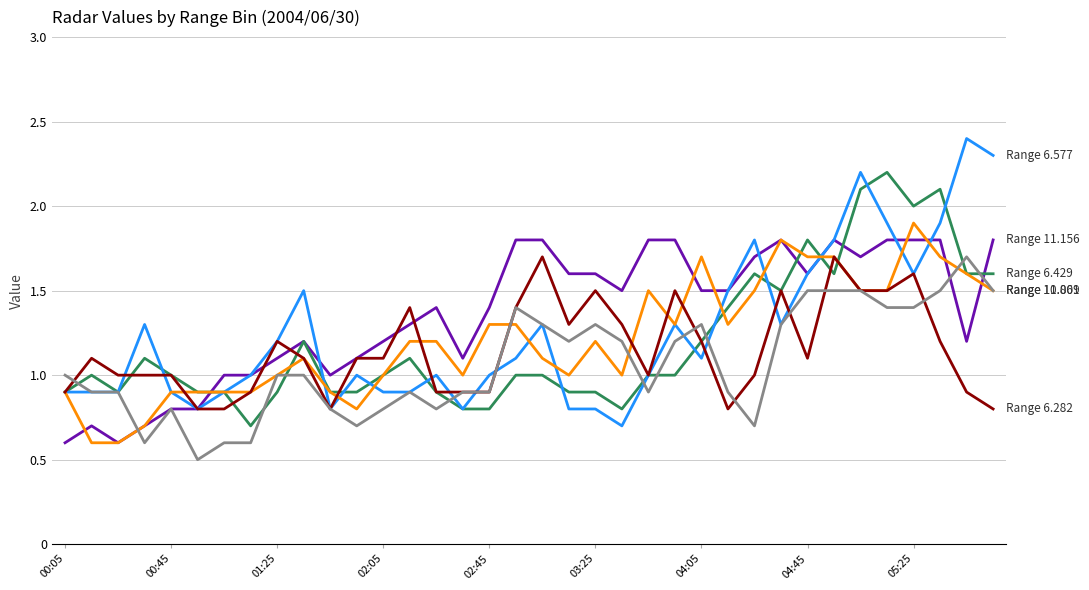

What is the smallest value displayed?

0.5